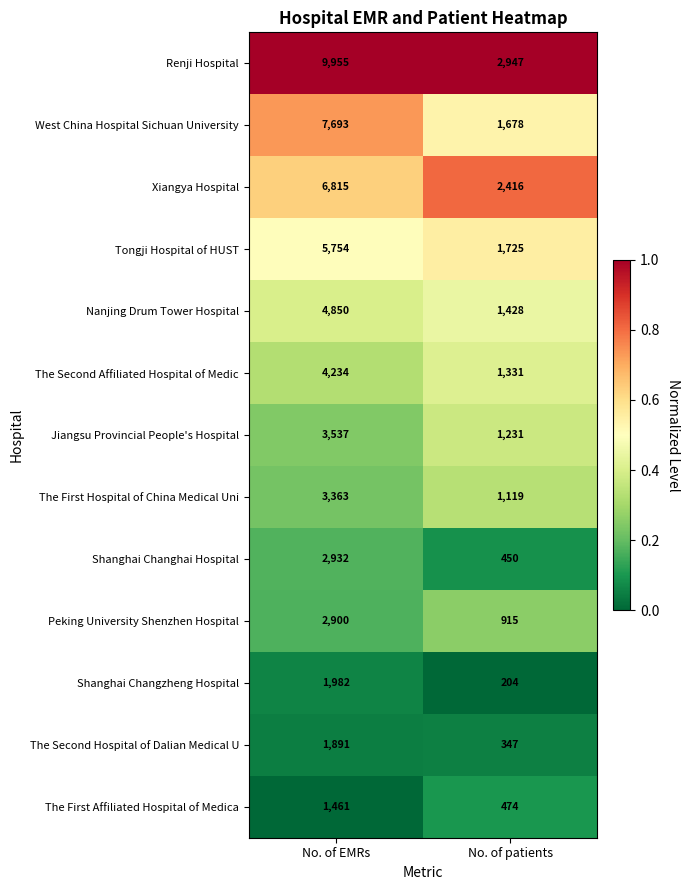

What is the total value across all series at No. of patients?

16265